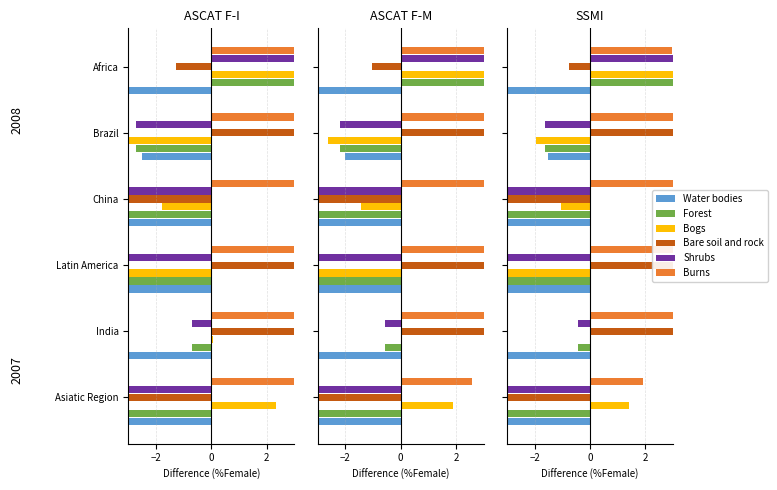

True or false: Burns has a value of 4.9 at Africa.

False